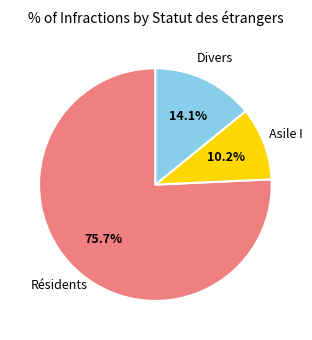

Does any single category account for the majority?

Yes